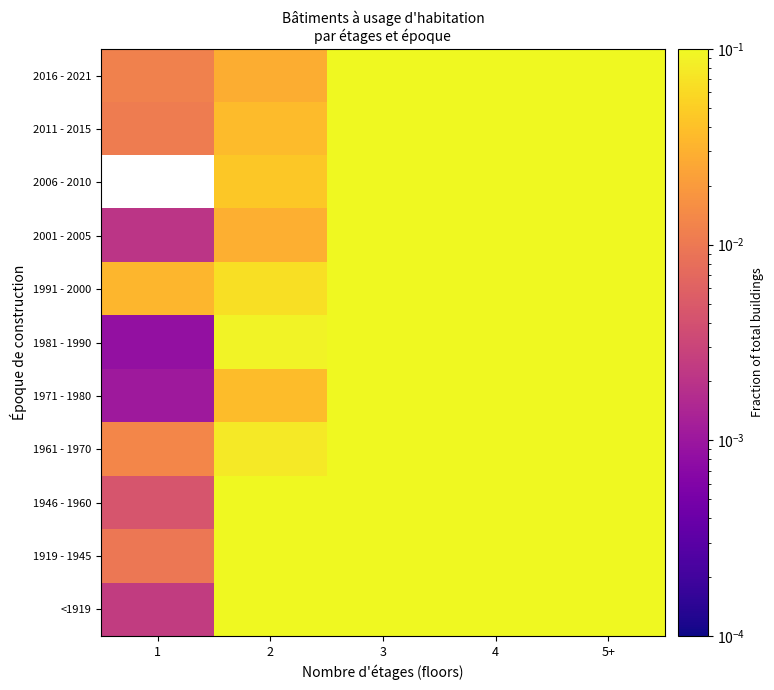

How many distinct data groups are displayed?

11